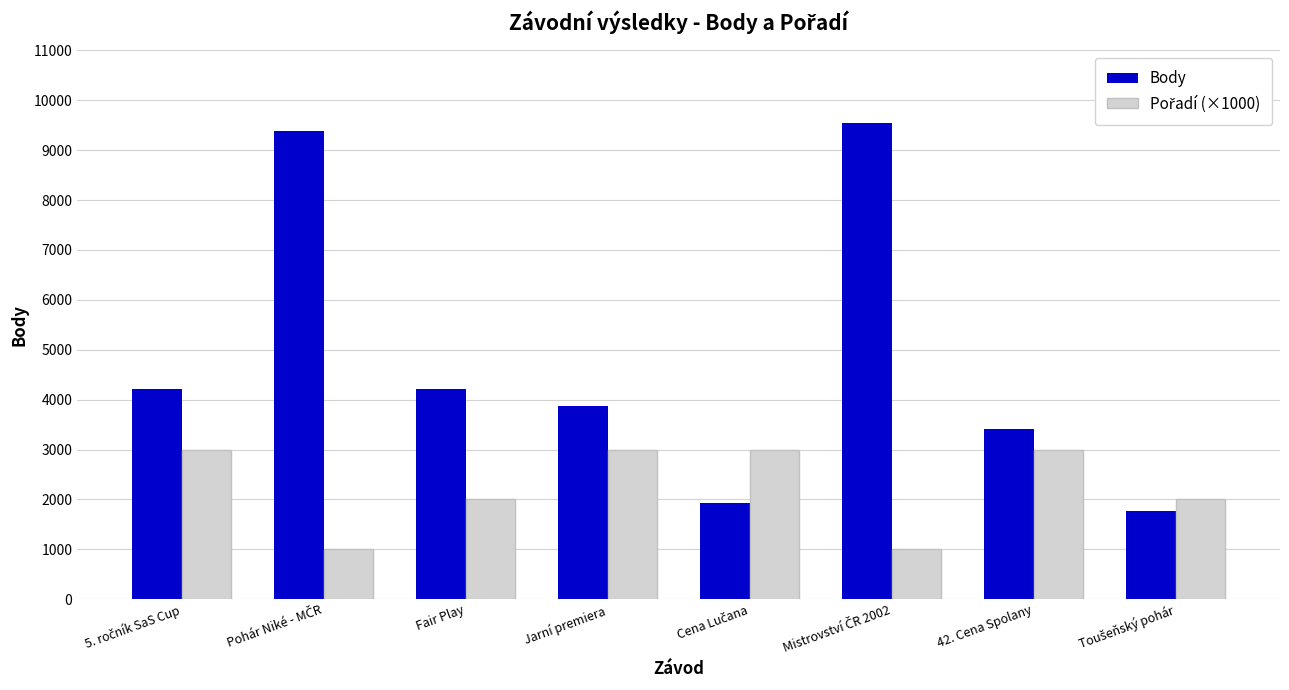

What is the greatest value displayed?

9554